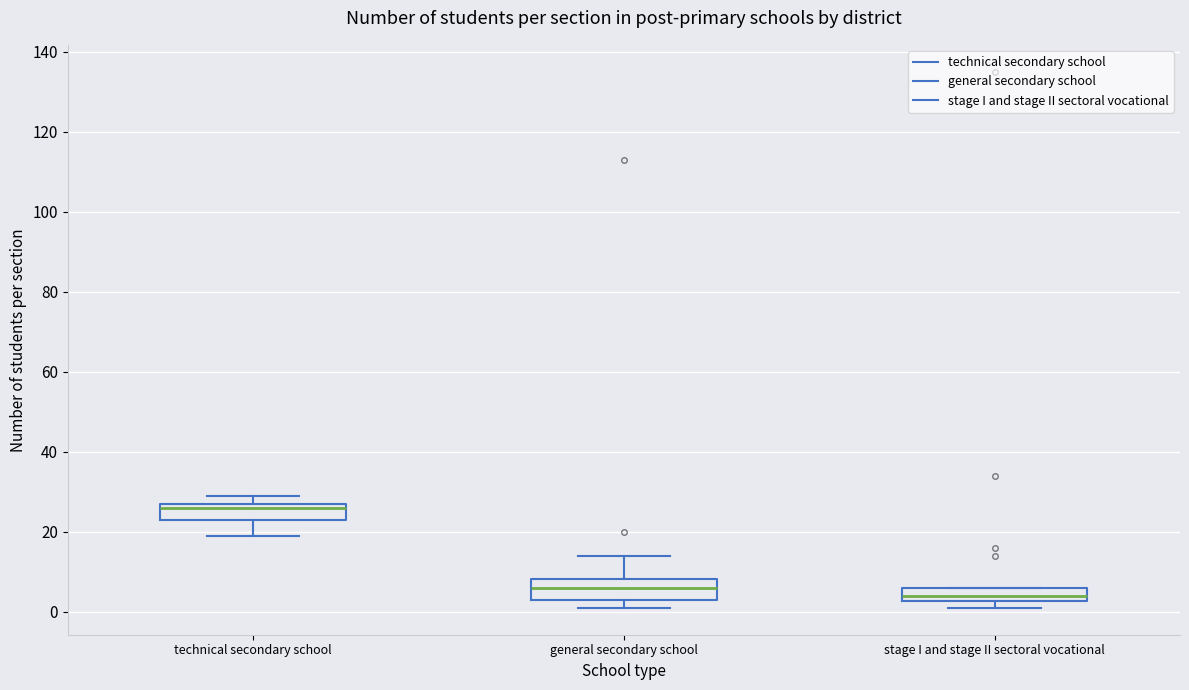

Which box's median line is the lowest?

stage I and stage II sectoral vocational